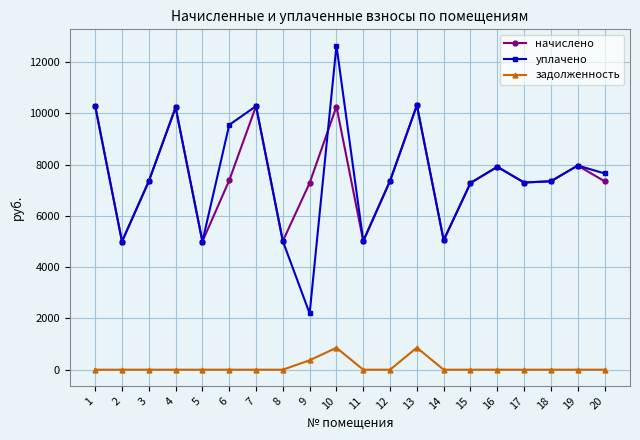

True or false: уплачено and задолженность cross at least once.

False